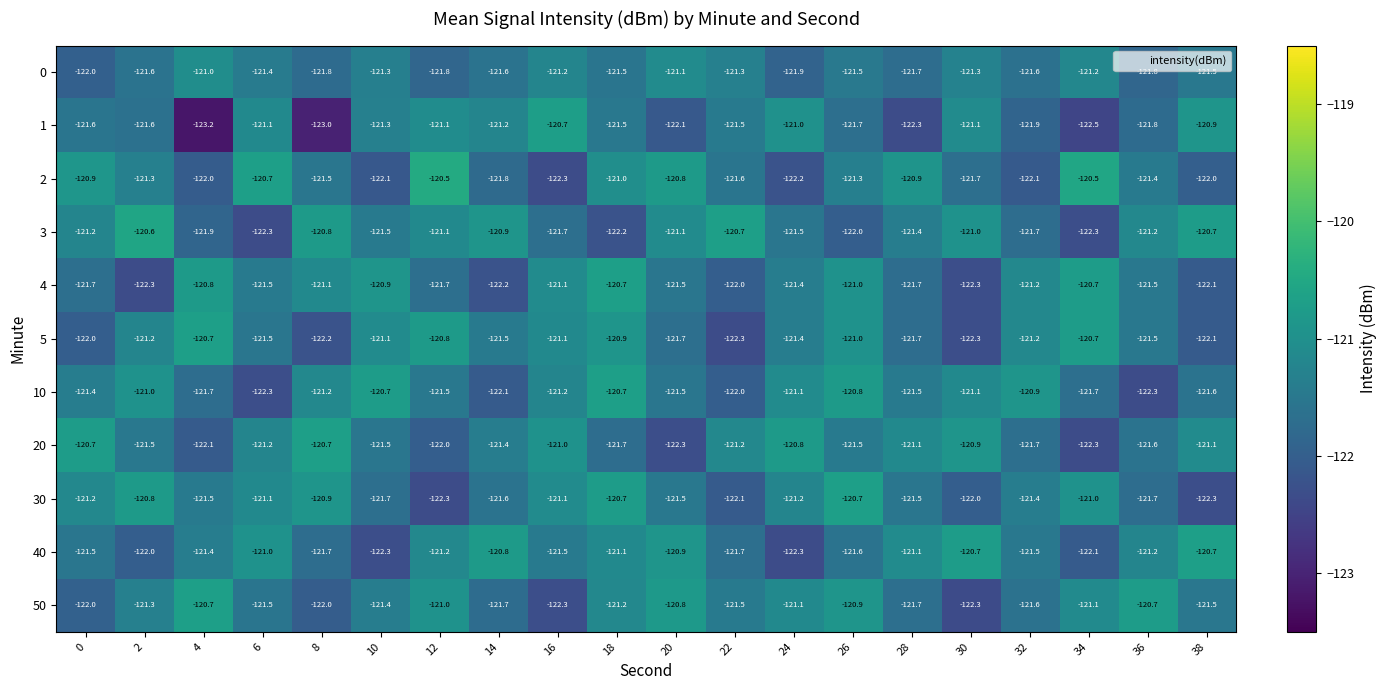

At which label is 30 closest to -121?

34